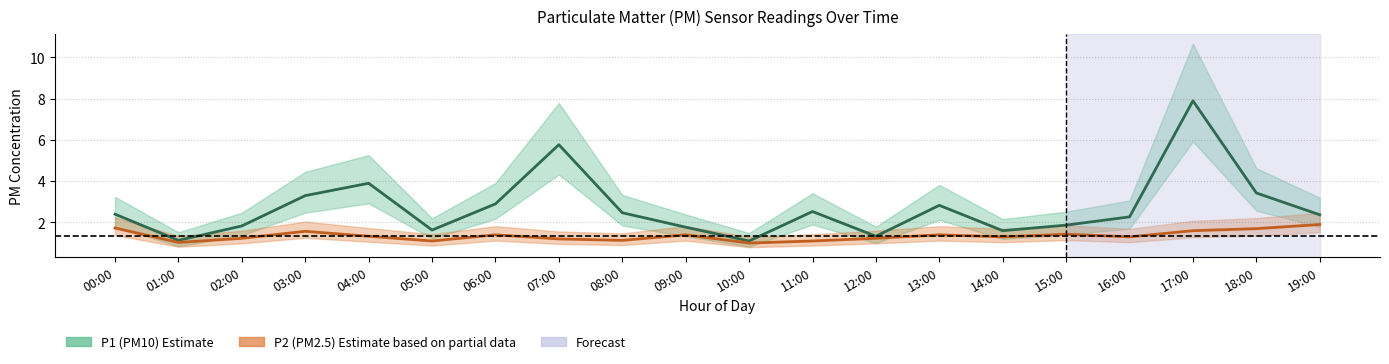

What is the lowest value of the P1 (PM10) series?

1.1